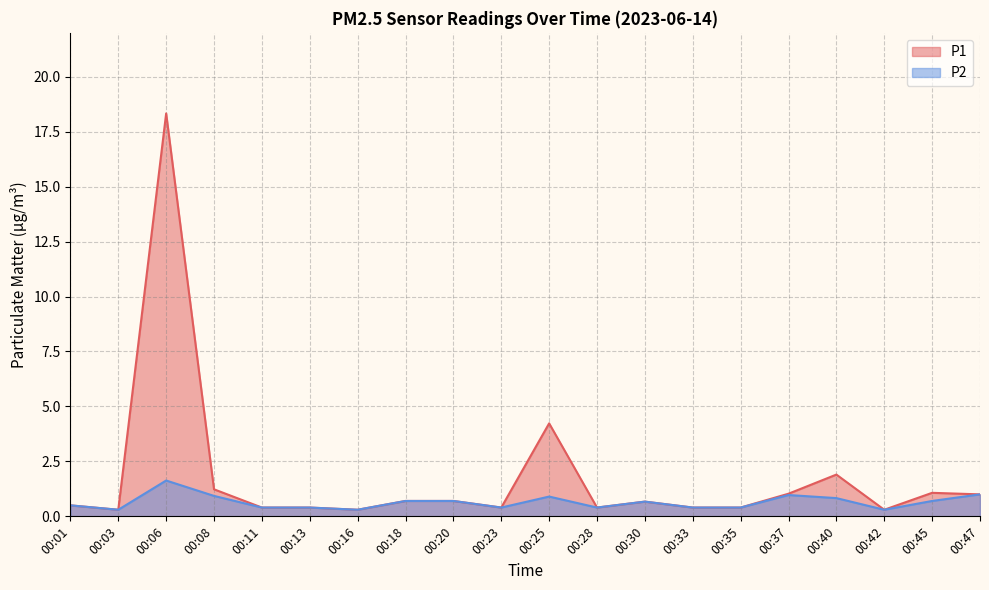

Between 00:23 and 00:47, which series saw the biggest shift?

P1